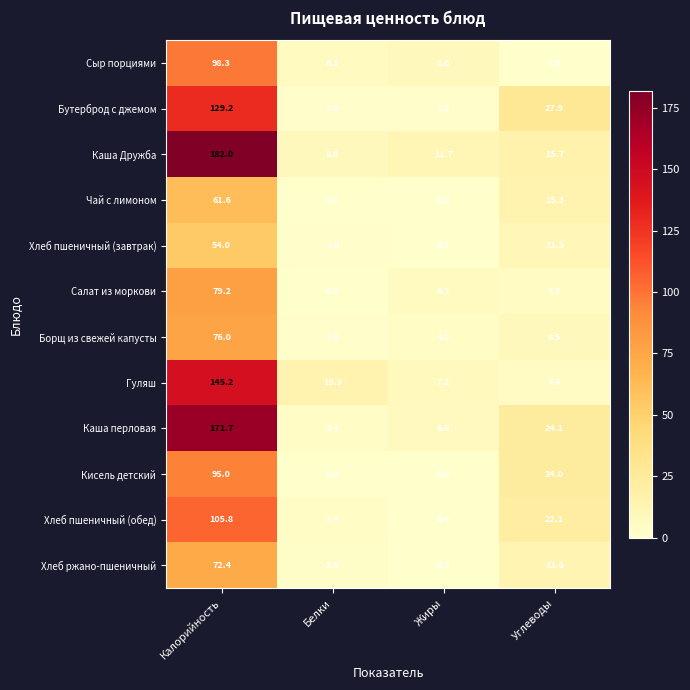

What is the sum of the Кисель детский values at Углеводы and Жиры?

24.0